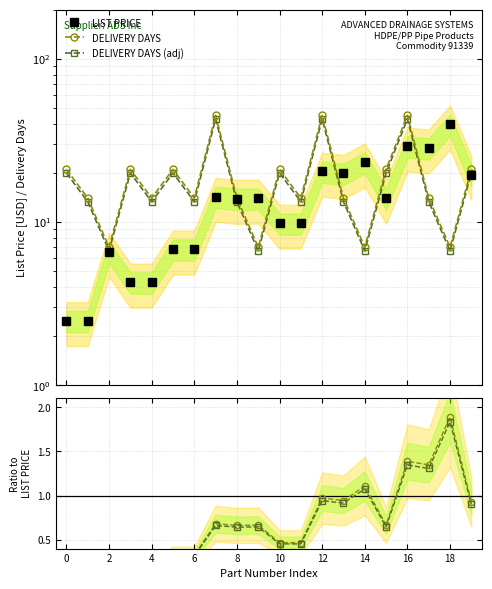

Which series ends up on top after the final intersection of DELIVERY DAYS and LIST PRICE?

DELIVERY DAYS